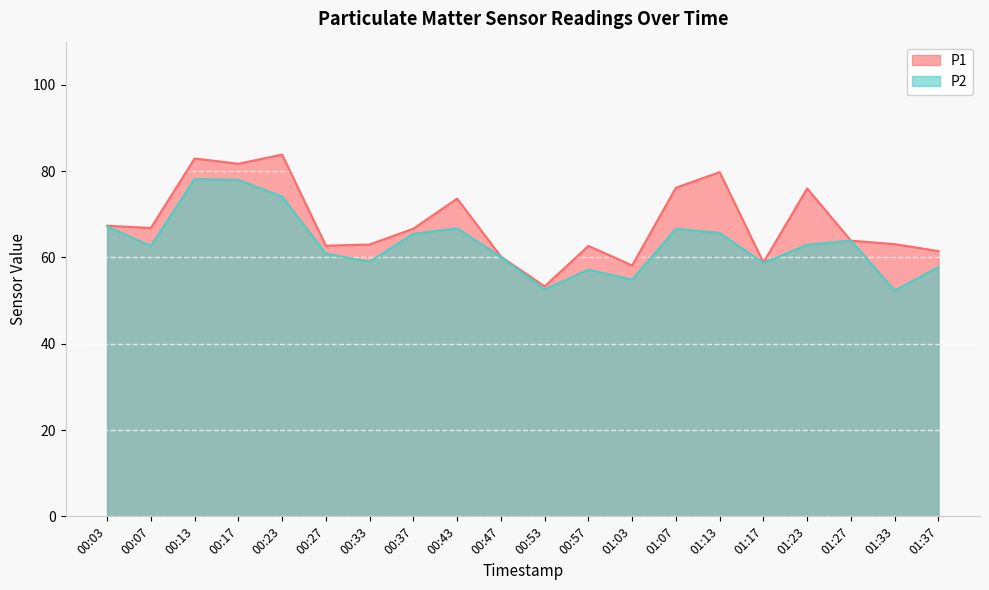

What is the difference between the P1 values at 00:47 and 00:23?

23.6